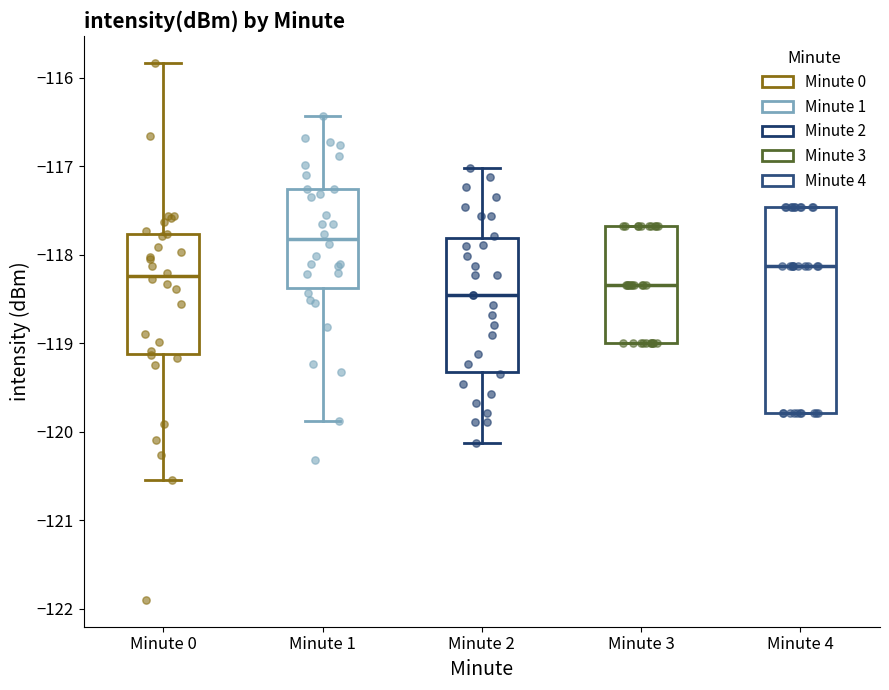

Reading left to right, read every box against the y-axis: the position of its median line, the range the box covers, and the ends of its whiskers. The values are not printed on the chart, so give them approximately, as read against the axis.

Minute 0: median -118.2, box -119.1 to -117.8, whiskers -120.5 to -115.8
Minute 1: median -117.8, box -118.4 to -117.3, whiskers -119.9 to -116.4
Minute 2: median -118.5, box -119.3 to -117.8, whiskers -120.1 to -117.0
Minute 3: median -118.3, box -119.0 to -117.7, whiskers -119.0 to -117.7
Minute 4: median -118.1, box -119.8 to -117.5, whiskers -119.8 to -117.5